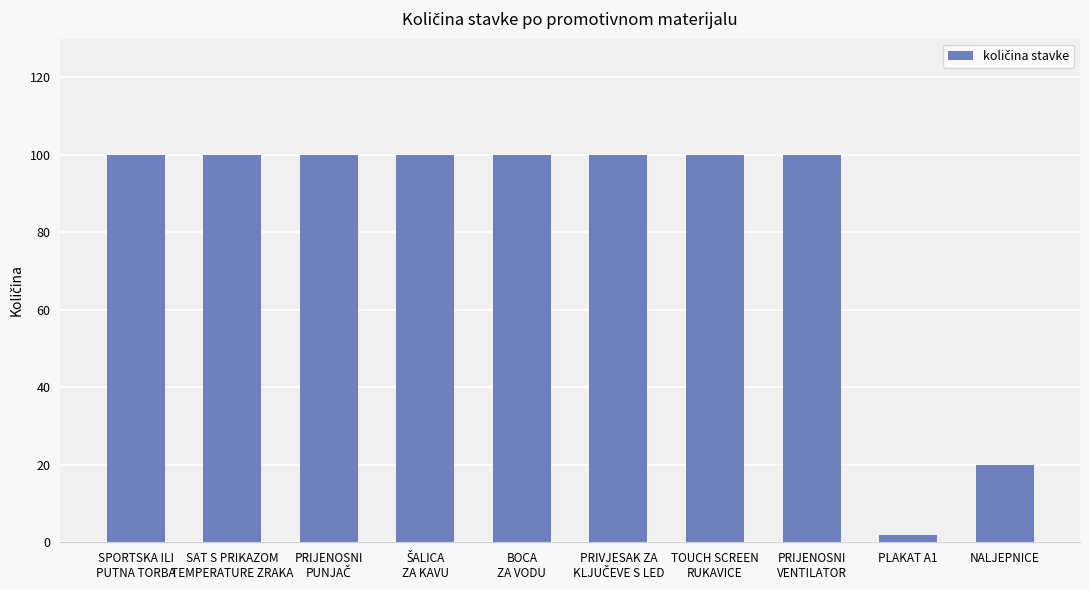

What is the maximum value shown in the chart?

100